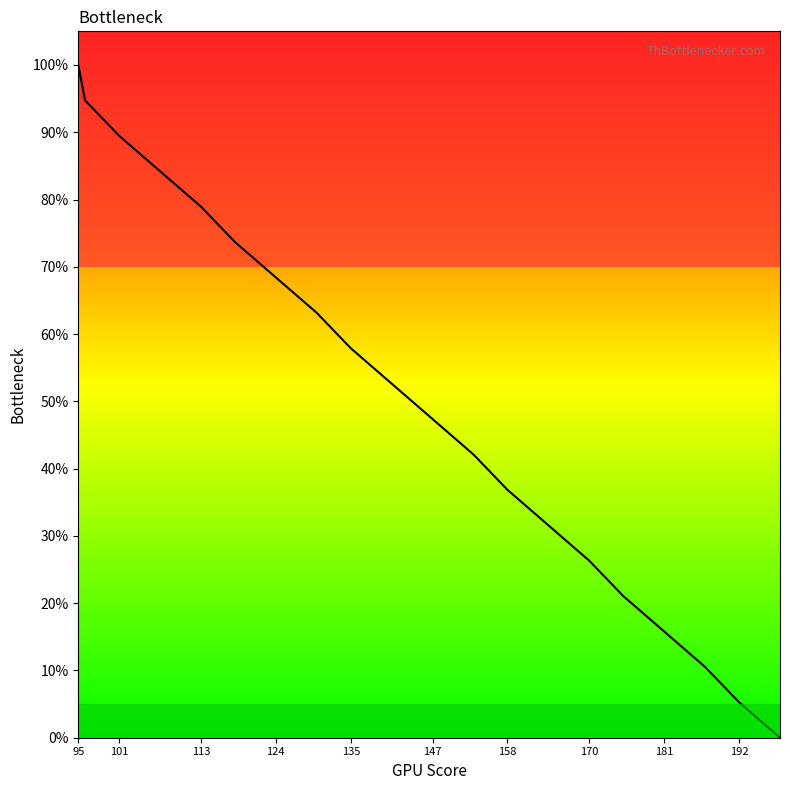

How many positive values are there?

19